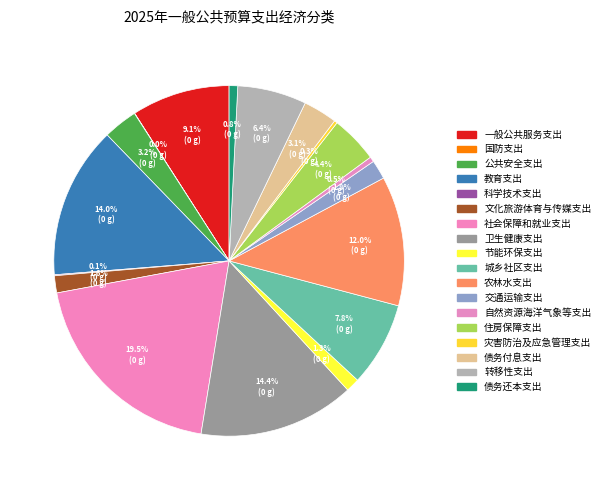

What percentage is NOT represented by 债务还本支出?

99.2%